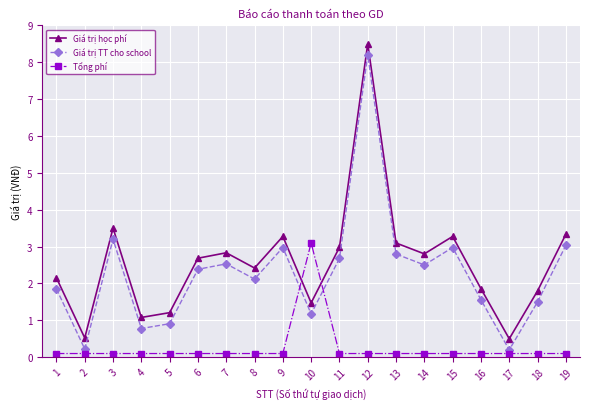

What are all the series names shown in the legend?

Giá trị học phí, Giá trị TT cho school, Tổng phí